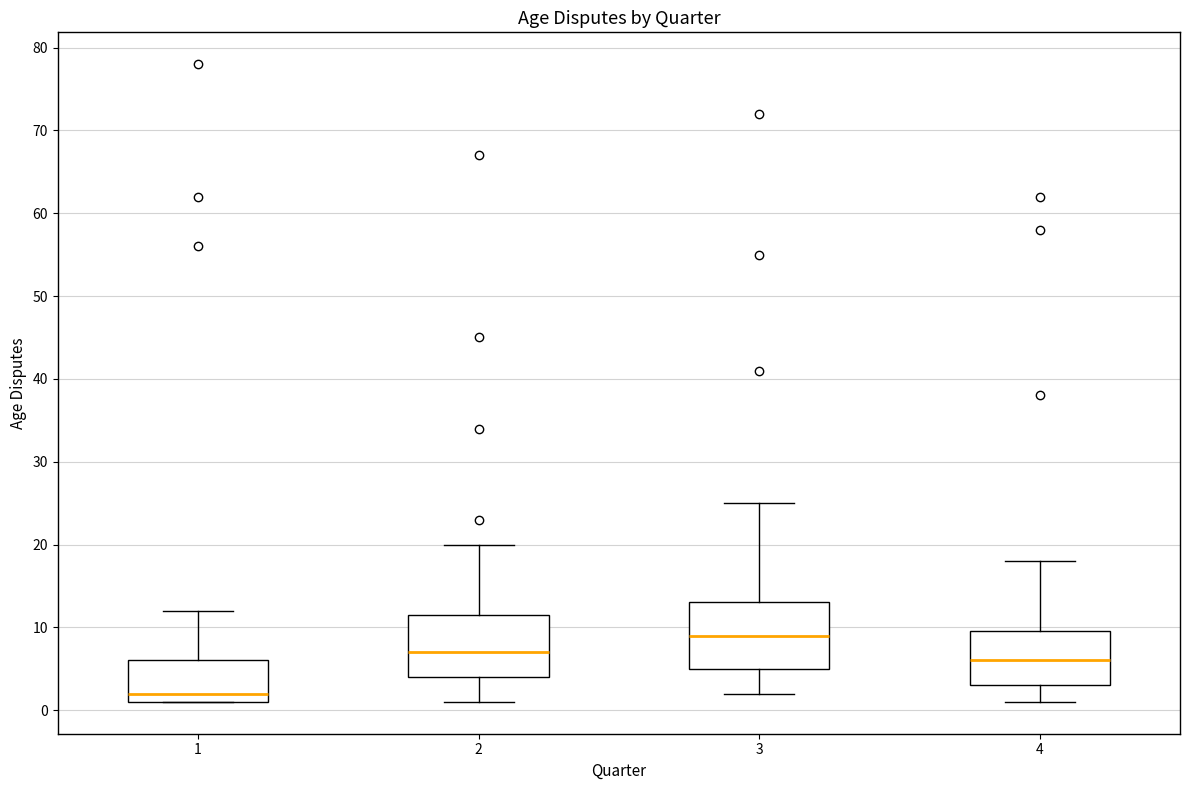

Reading left to right, read every box against the y-axis: the position of its median line, the range the box covers, and the ends of its whiskers. The values are not printed on the chart, so give them approximately, as read against the axis.

1: median 2, box 1 to 6, whiskers 1 to 12
2: median 7, box 4 to 12, whiskers 1 to 20
3: median 9, box 5 to 13, whiskers 2 to 25
4: median 6, box 3 to 10, whiskers 1 to 18